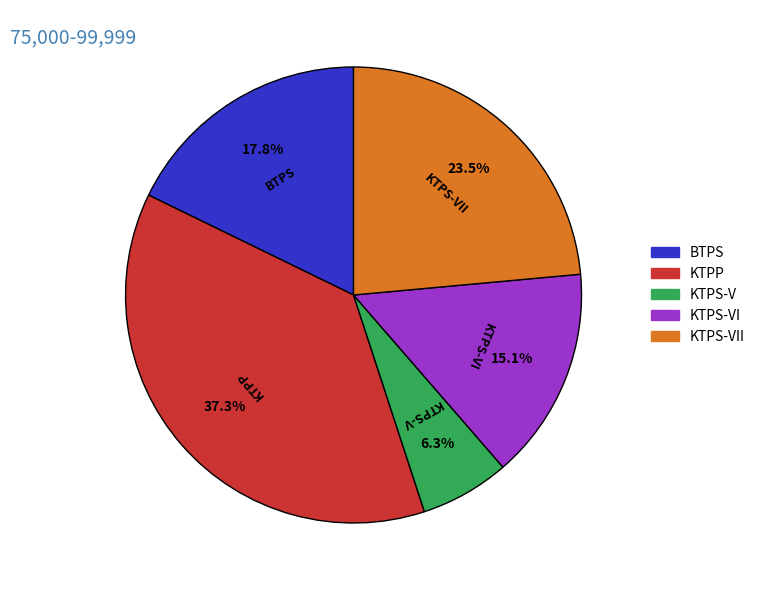

Count the number of slices in the pie.

5